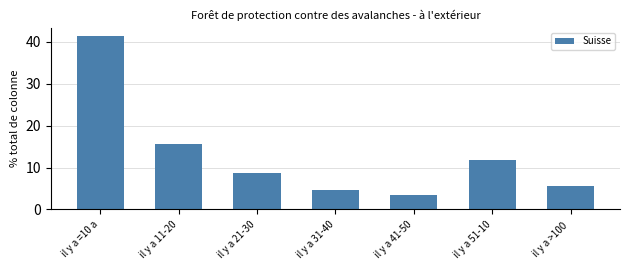

True or false: the data shows 6.1 at il y a 41-50.

False